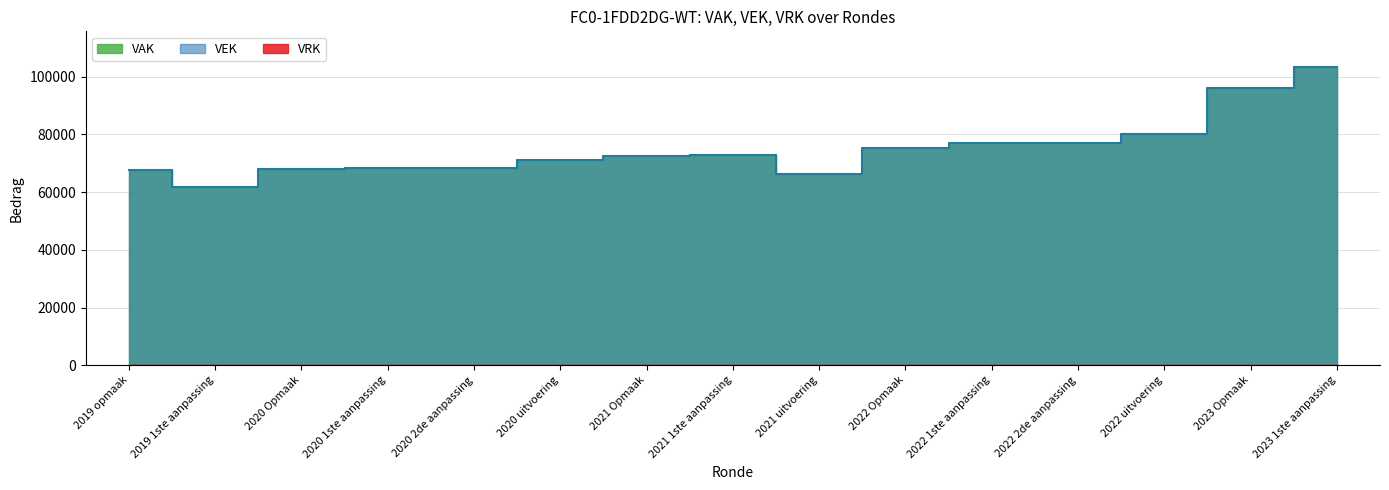

True or false: VAK has more than 2 interior local peaks.

False